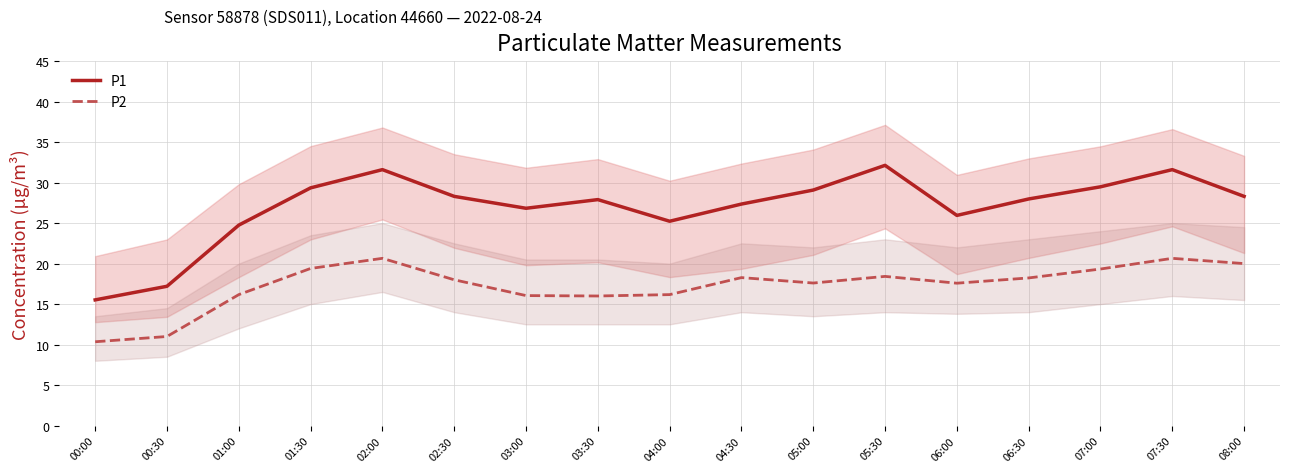

What is the difference between the highest and lowest values at 07:00?

10.2